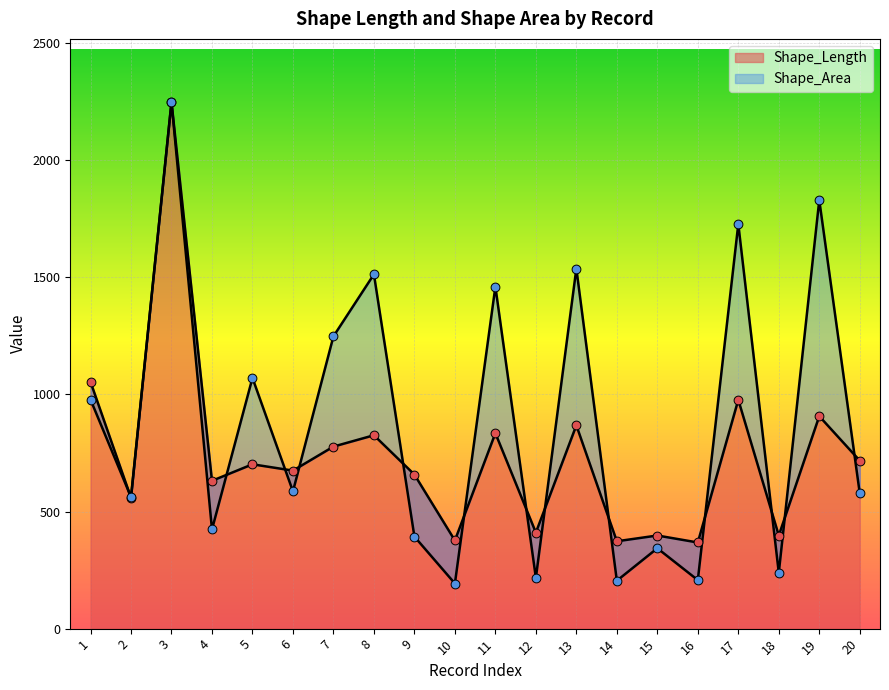

What are all the series names shown in the legend?

Shape_Length, Shape_Area